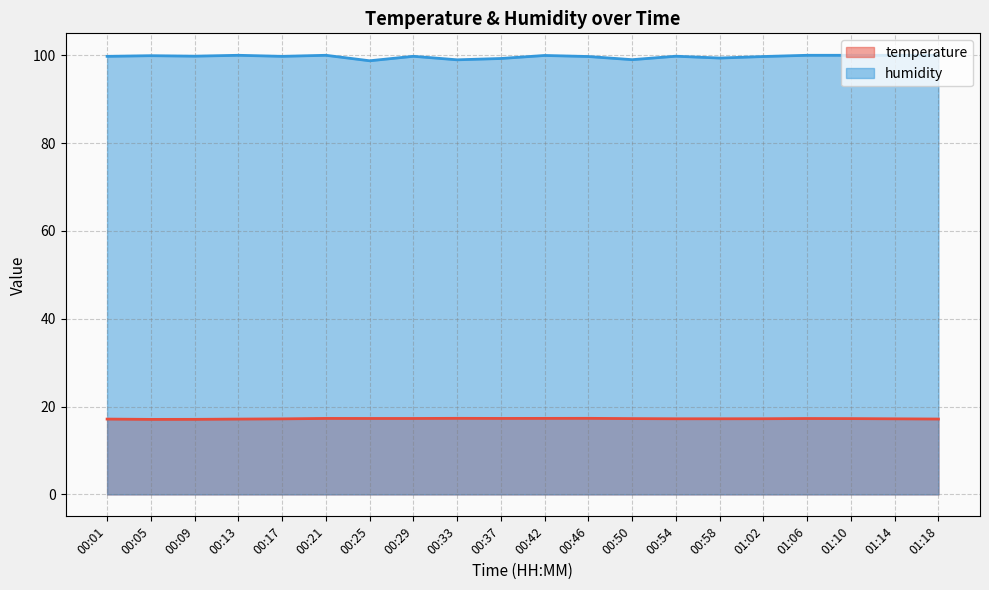

How many data points does each series have?

20